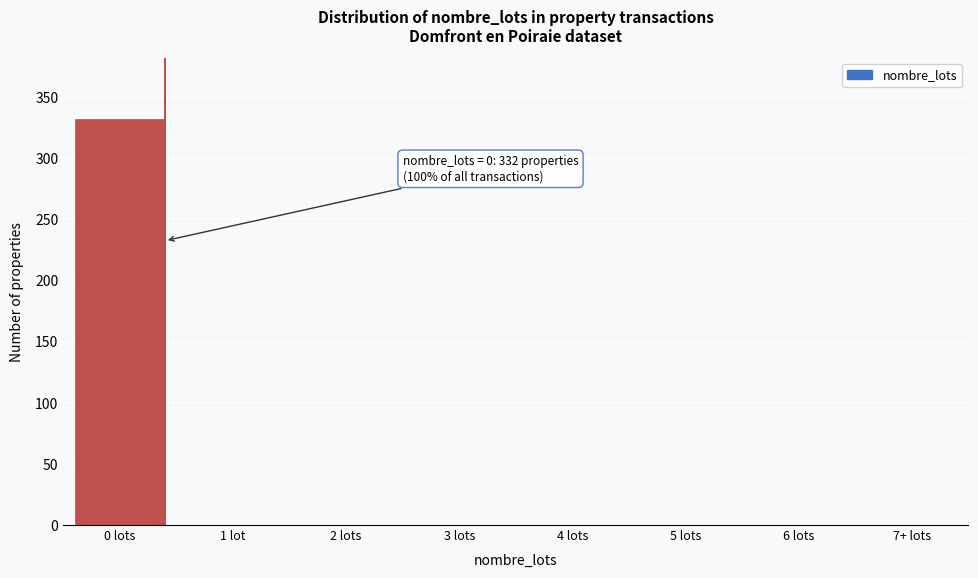

Reading left to right, list all the values displayed in this chart.

0 lots=332	1 lot=0	2 lots=0	3 lots=0	4 lots=0	5 lots=0	6 lots=0	7+ lots=0